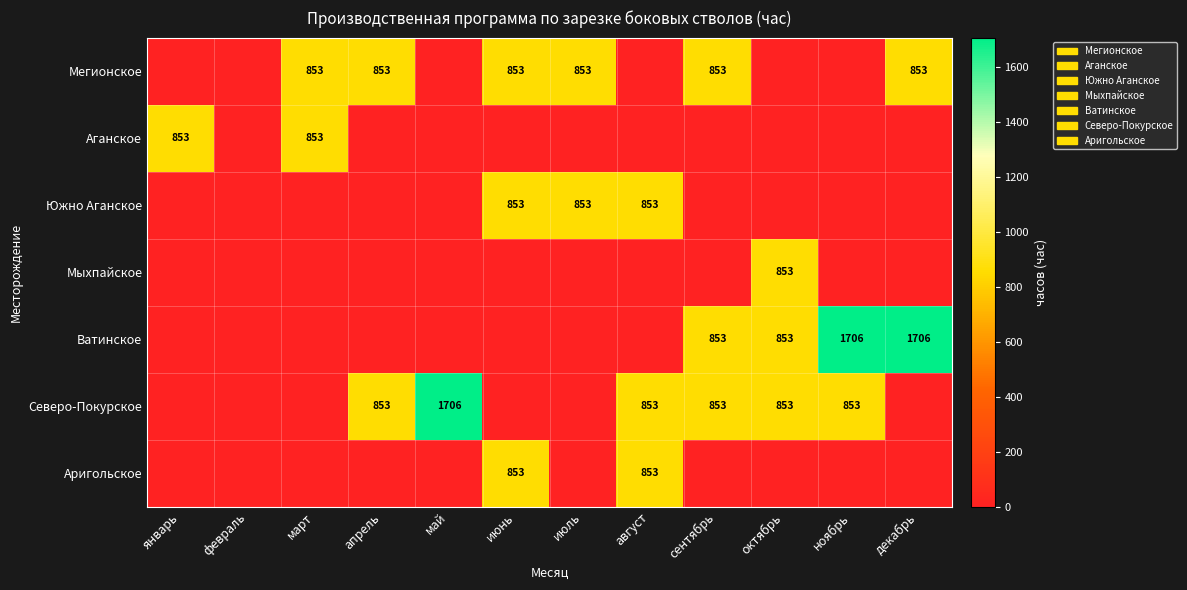

The value of Южно Аганское at июль is 853. True or false?

True